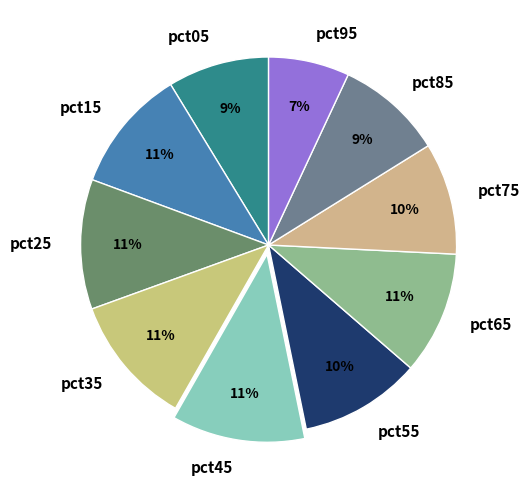

To the nearest percent, what portion does pct55 represent?

10%